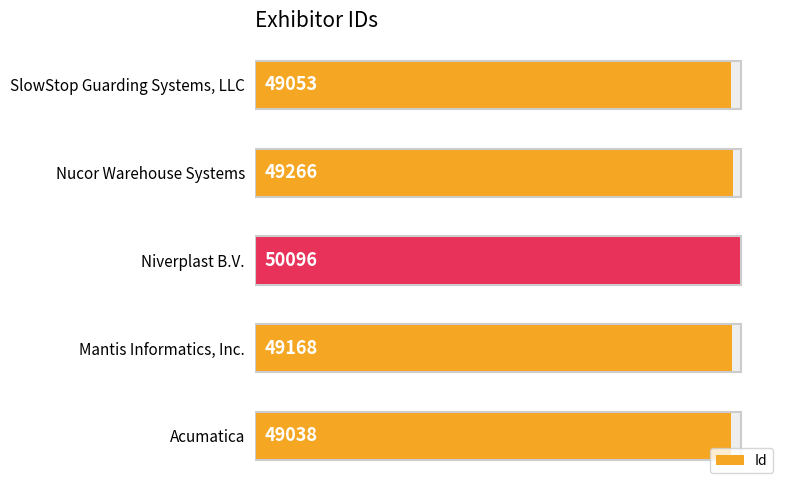

Does the chart contain stacked bars?

No